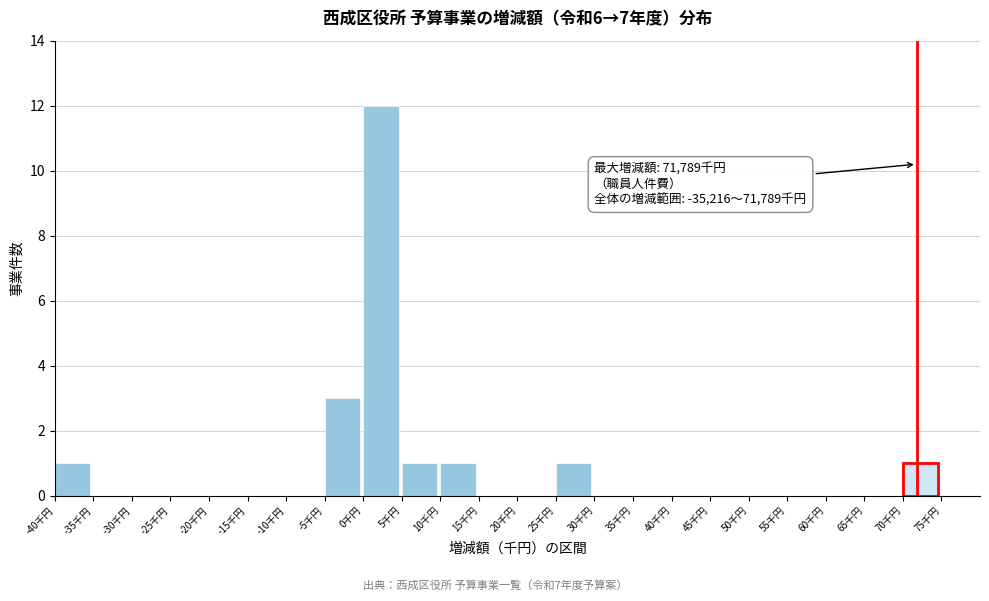

Reading left to right, what are all the values shown in this chart?

-40千円=1	-35千円=0	-30千円=0	-25千円=0	-20千円=0	-15千円=0	-10千円=0	-5千円=3	0千円=12	5千円=1	10千円=1	15千円=0	20千円=0	25千円=1	30千円=0	35千円=0	40千円=0	45千円=0	50千円=0	55千円=0	60千円=0	65千円=0	70千円=1	75千円=0